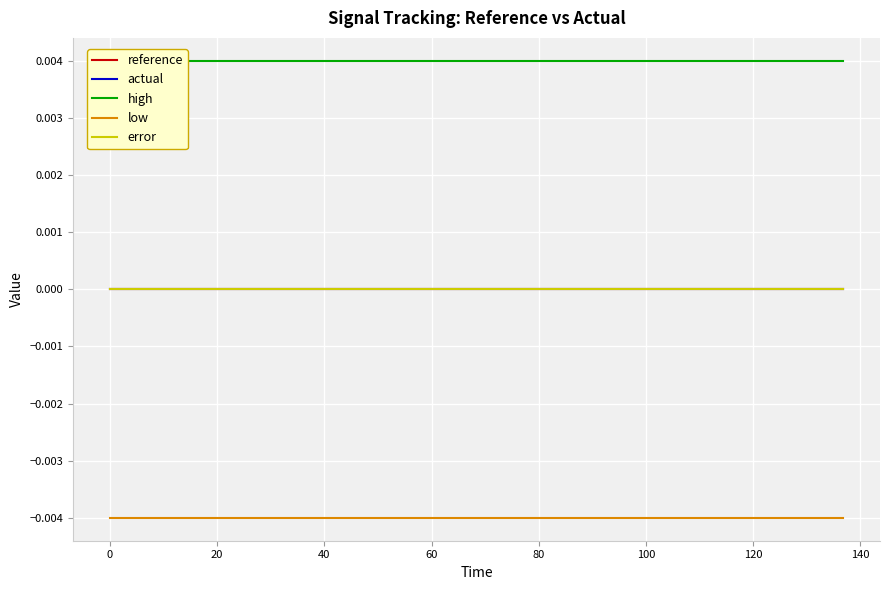

Which series has the largest total across all categories?

high